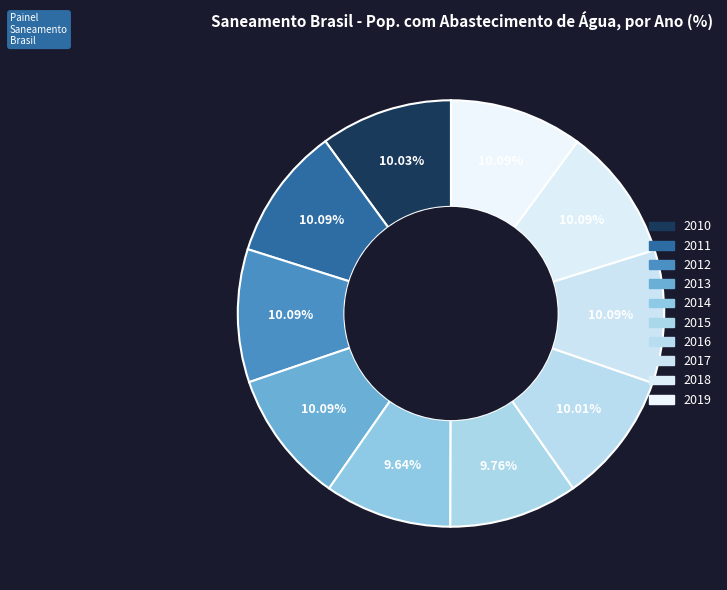

What is the largest slice in the pie chart?

2011